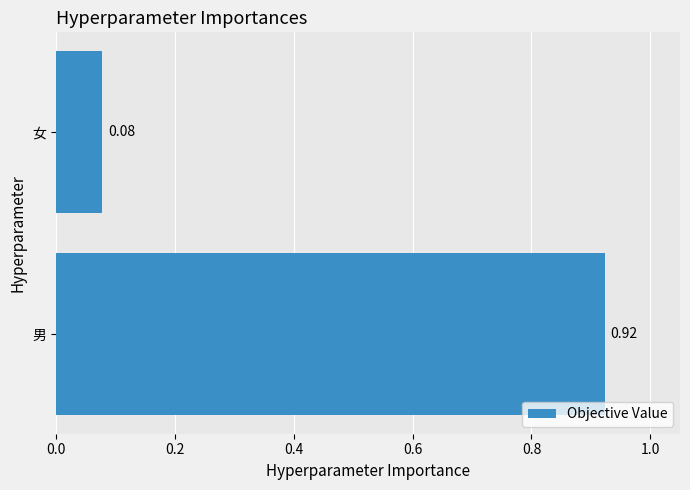

At which category does the chart reach its minimum across all series?

女